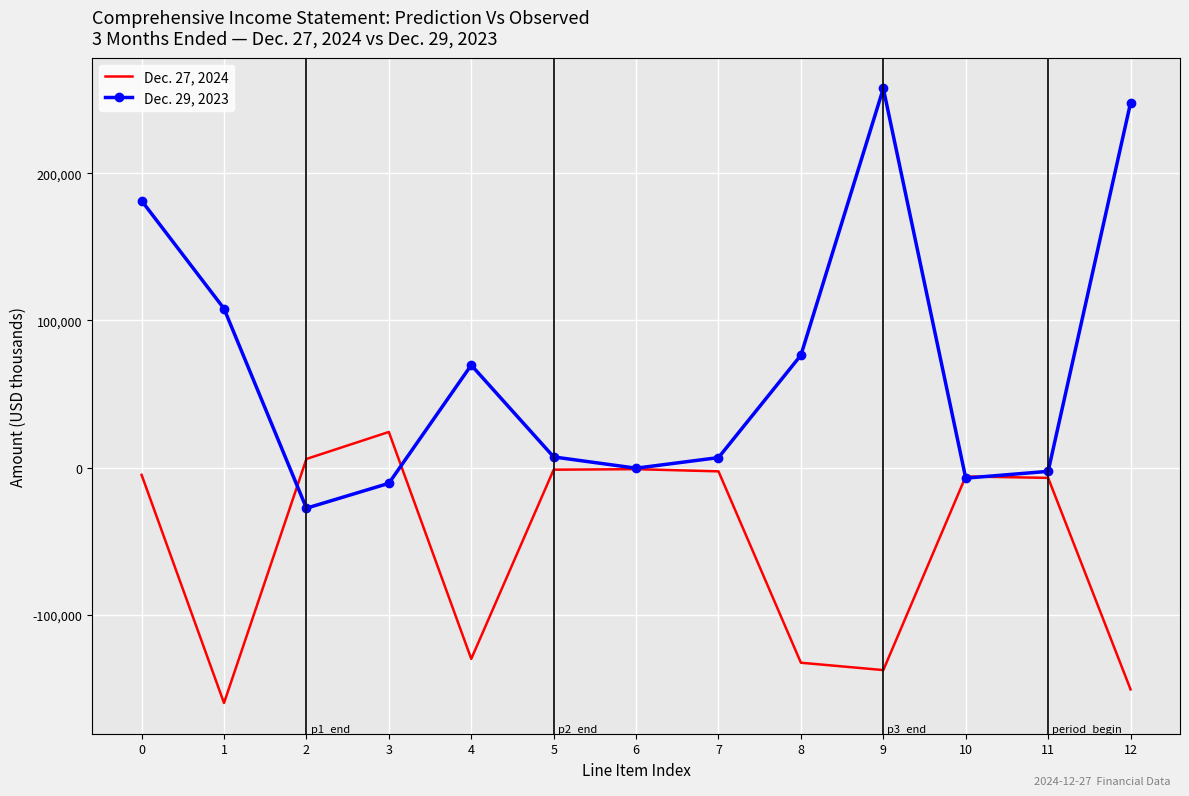

The value of Dec. 29, 2023 at 12 is 247973. True or false?

True